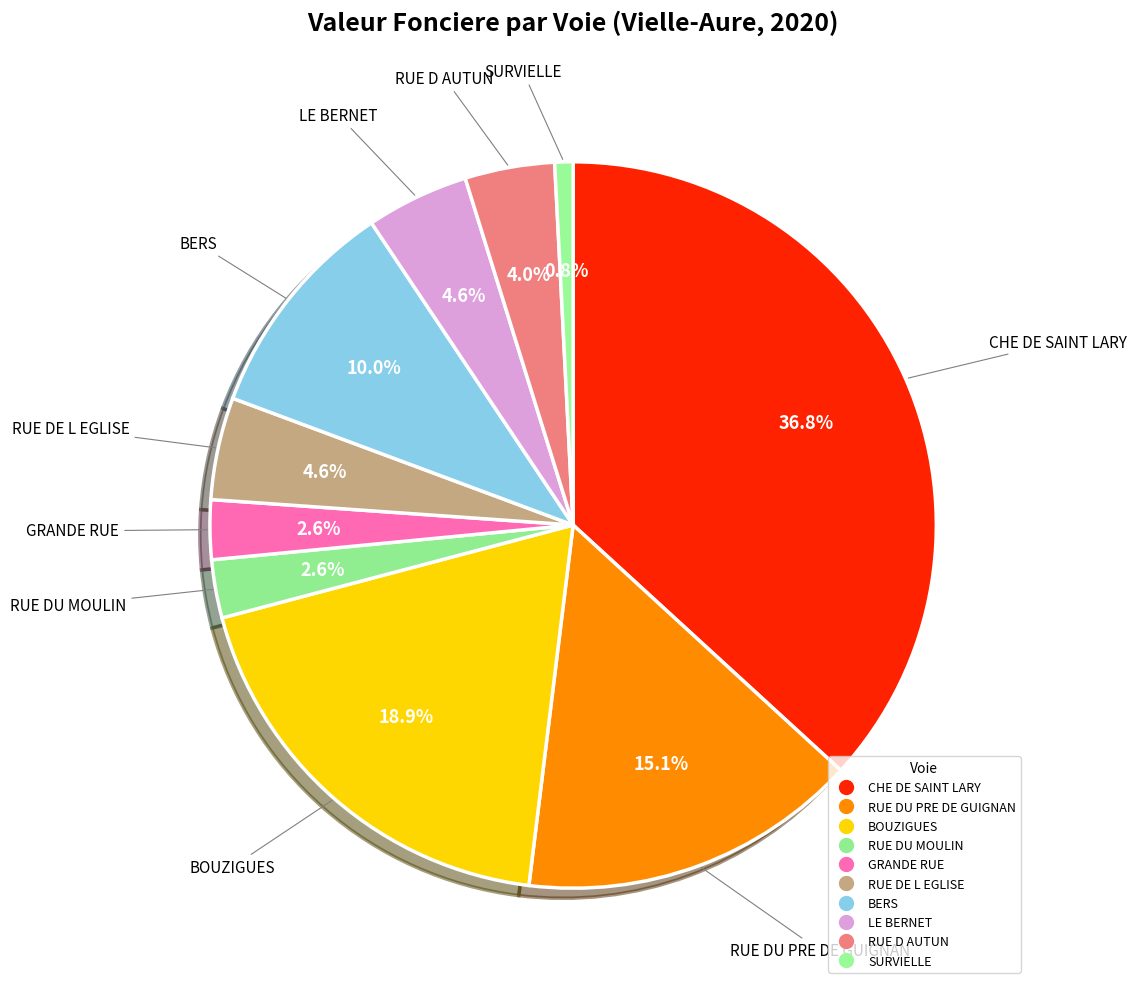

Rank the categories by value from highest to lowest.

CHE DE SAINT LARY, BOUZIGUES, RUE DU PRE DE GUIGNAN, BERS, LE BERNET, RUE DE L EGLISE, RUE D AUTUN, GRANDE RUE, RUE DU MOULIN, SURVIELLE